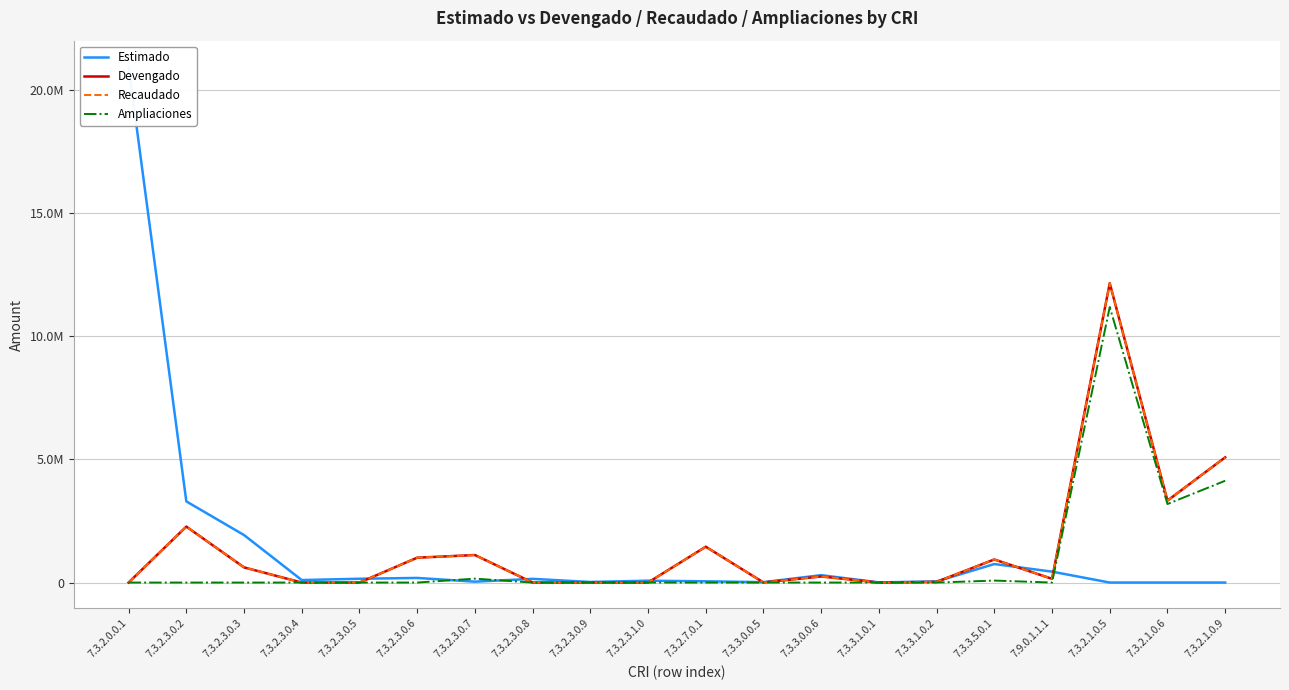

How many times do Estimado and Ampliaciones cross each other?

3